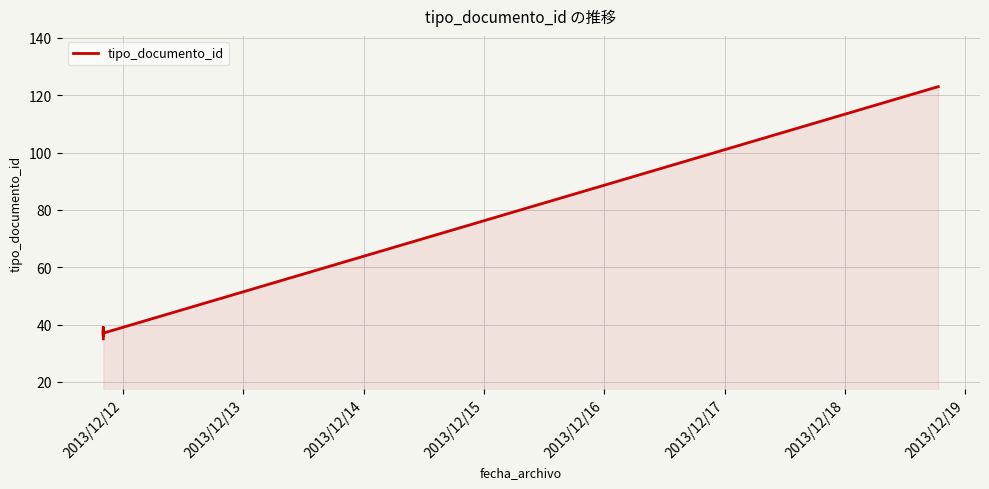

What is the minimum value shown in the chart?

35